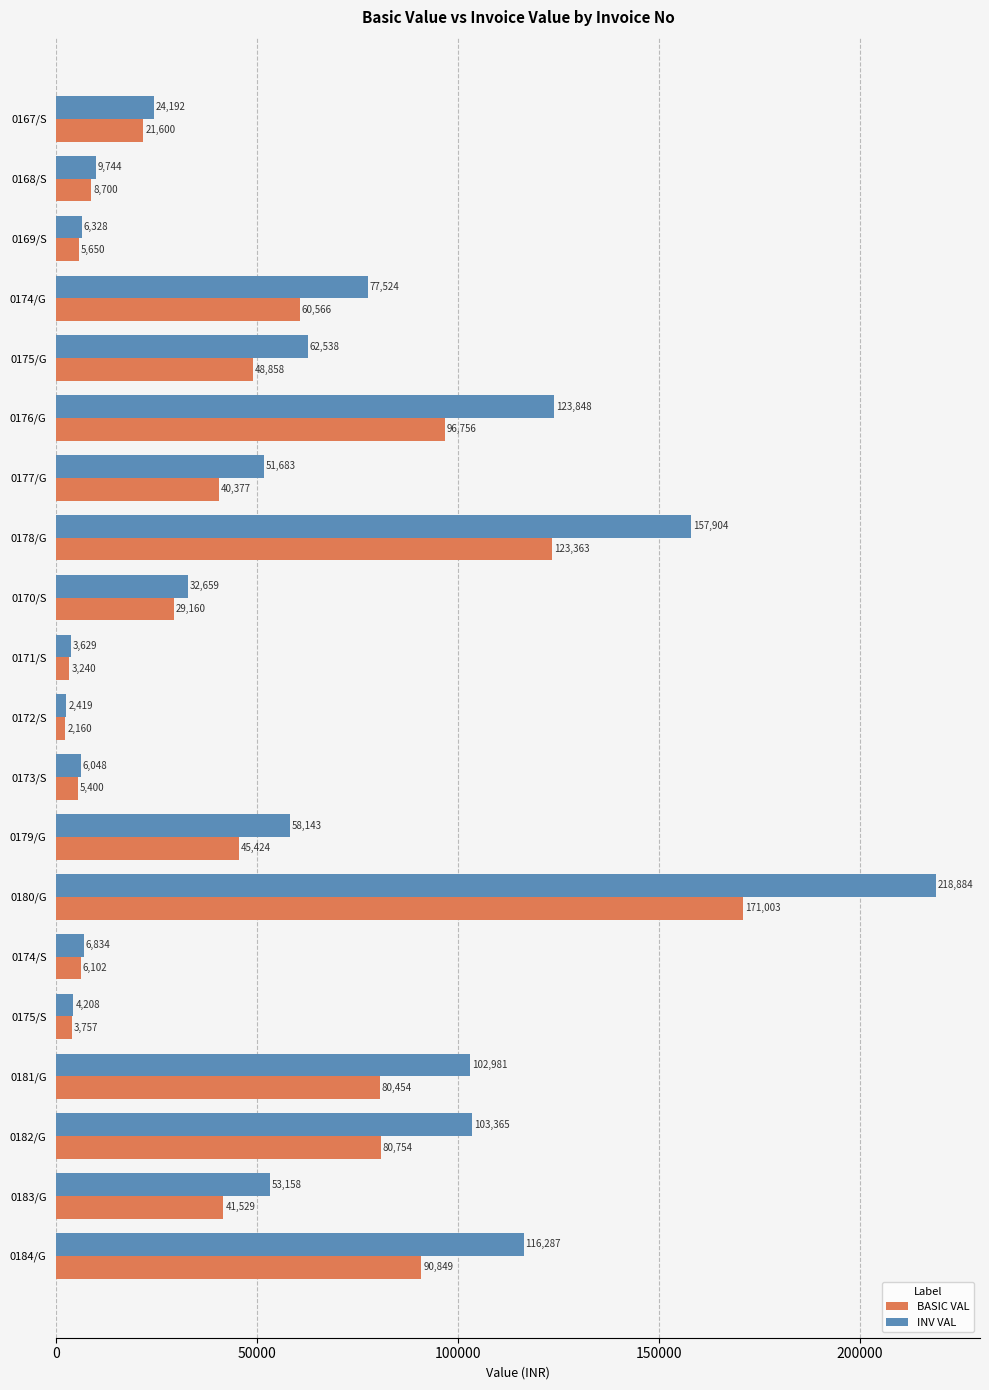

Between 0176/G and 0170/S, which series saw the biggest shift?

INV VAL